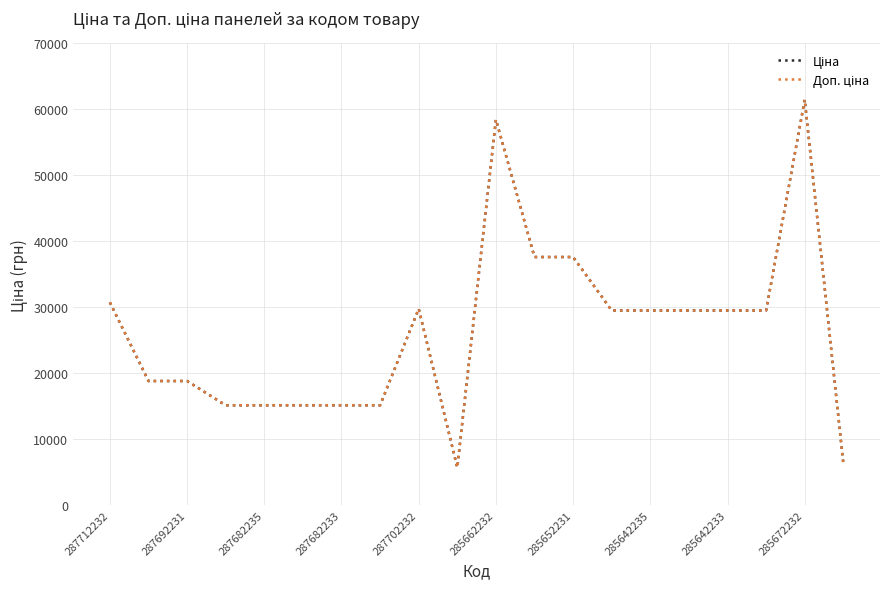

Does the chart have visible grid lines?

Yes